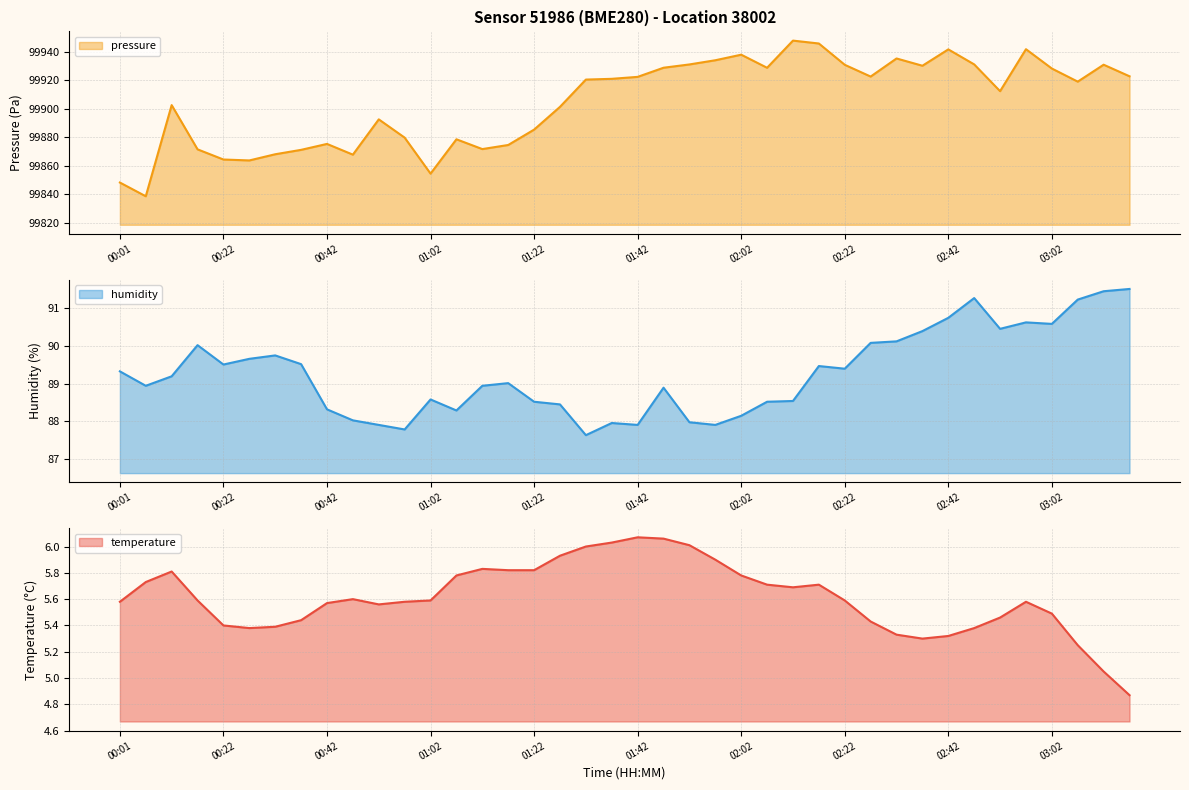

Between 00:06 and 02:12, which series saw the biggest shift?

pressure